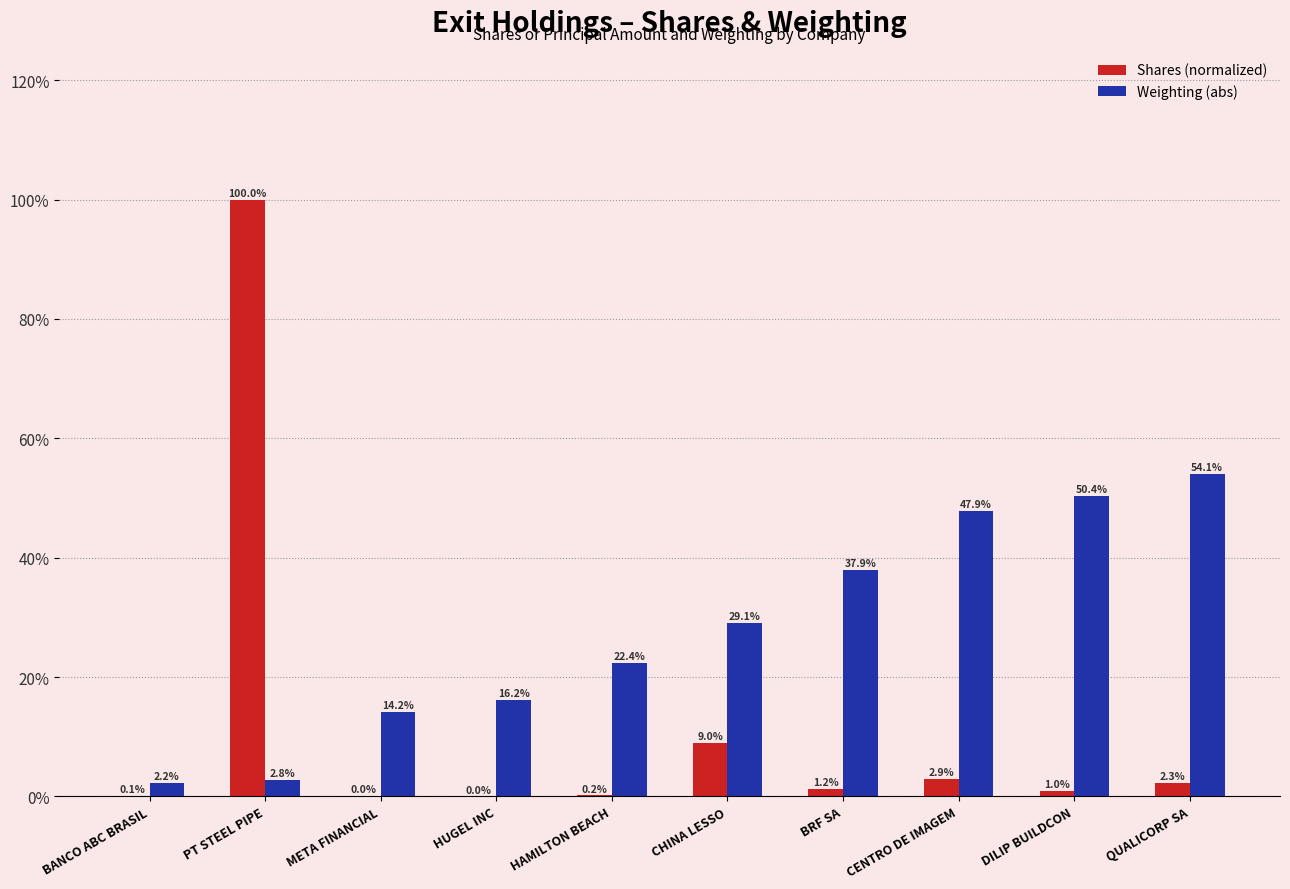

What is the average value of the Weighting (abs) series?

0.3